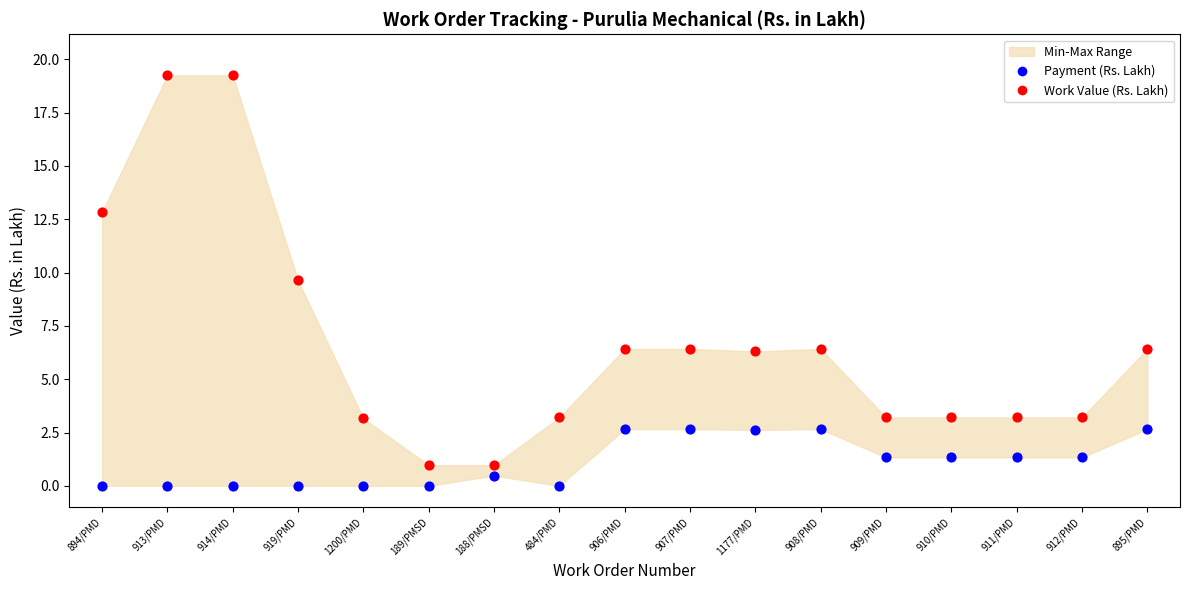

In the Work Value (Rs. Lakh) series, what Y value is closest to 10?

9.6